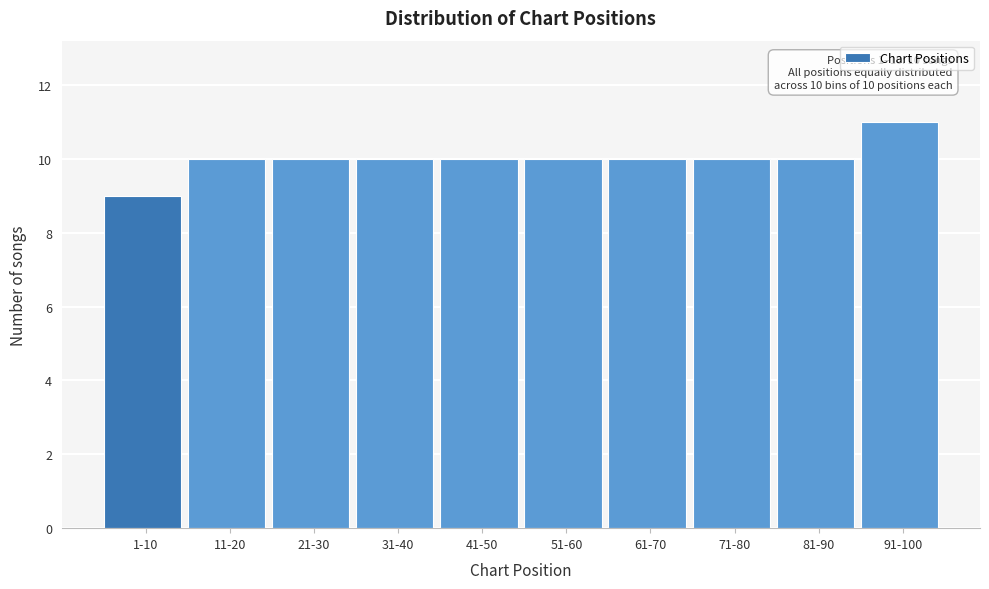

Reading right to left, what are all the values shown in this chart?

11	10	10	10	10	10	10	10	10	9